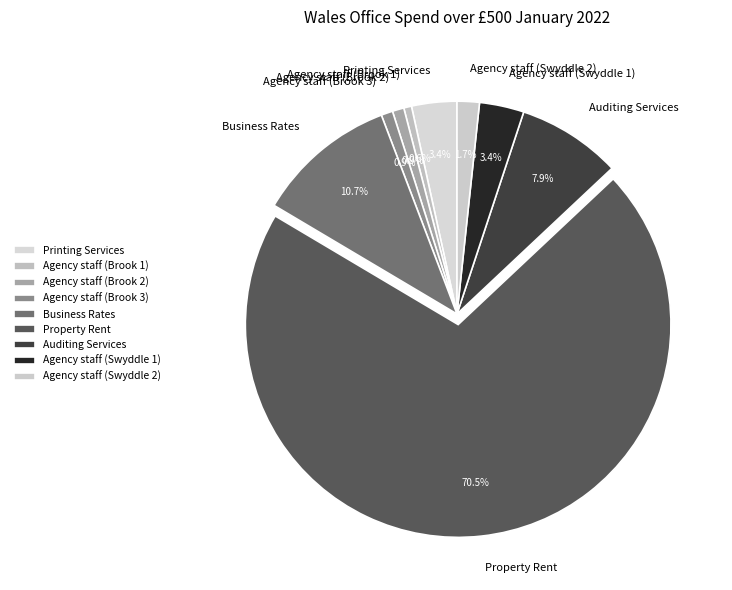

To the nearest percent, what is the average slice percentage?

11%